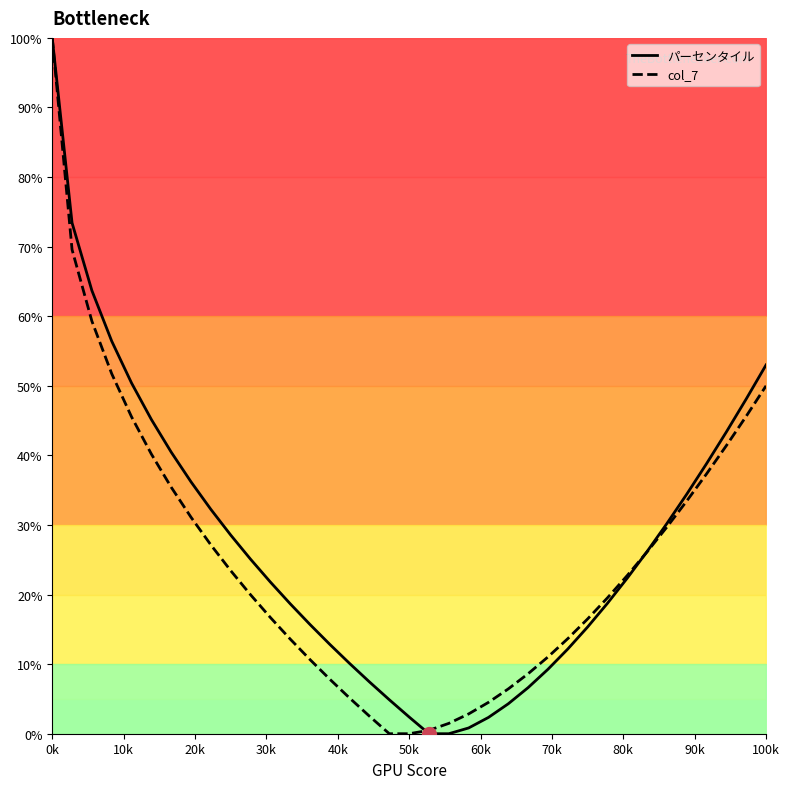

The value of col_7 at 0k is 100.0. True or false?

True